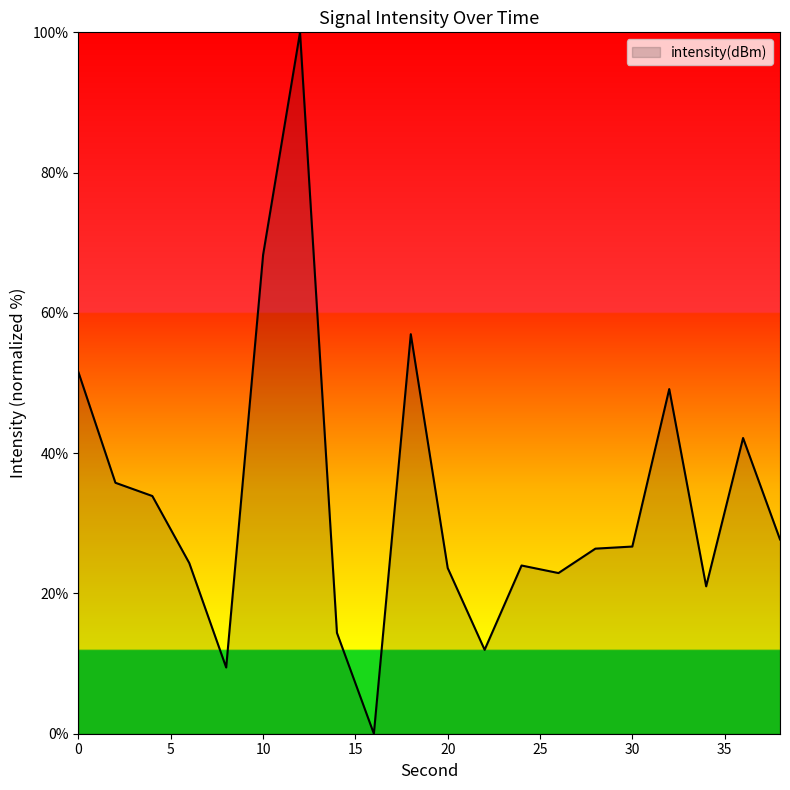

What is the difference between the maximum and minimum values?

100.0